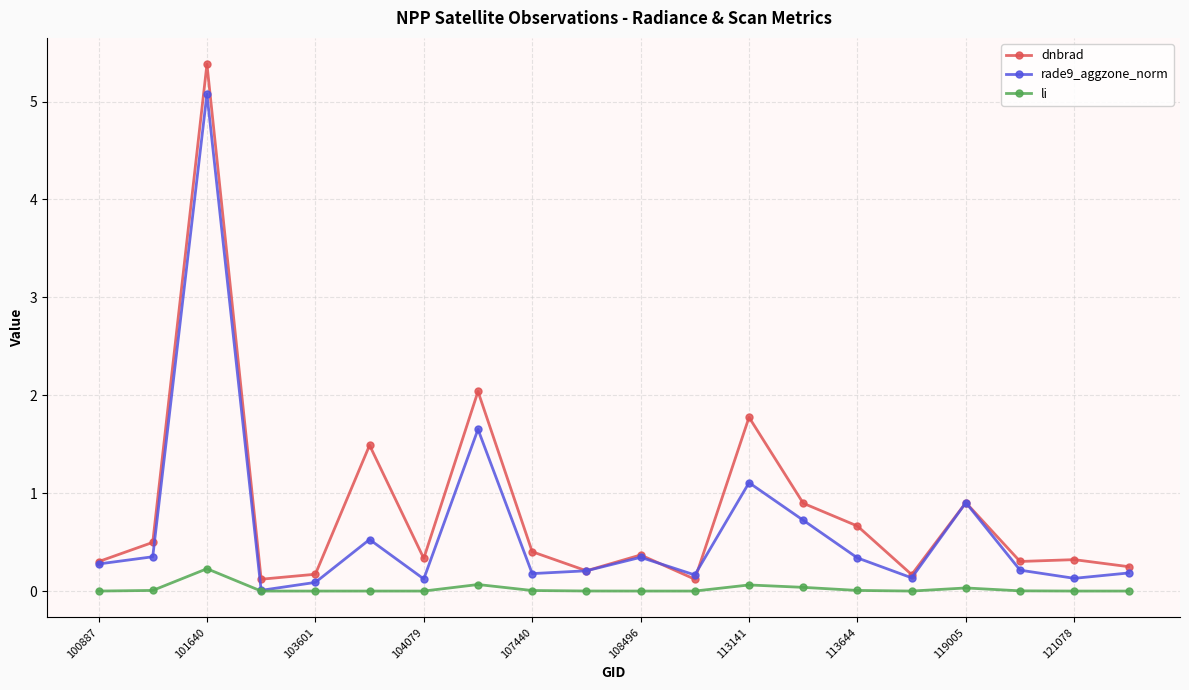

List the series in order of their peak value, lowest first.

li, rade9_aggzone_norm, dnbrad